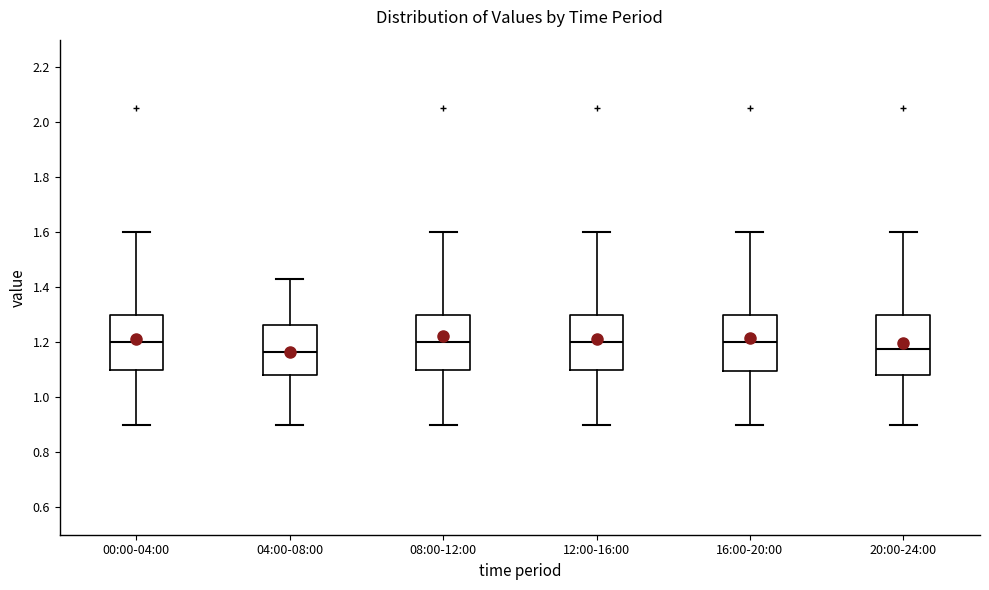

Where is the upper edge of the box for 16:00-20:00 on the y-axis? The values are not printed on the chart, so give them approximately, as read against the axis.

1.30